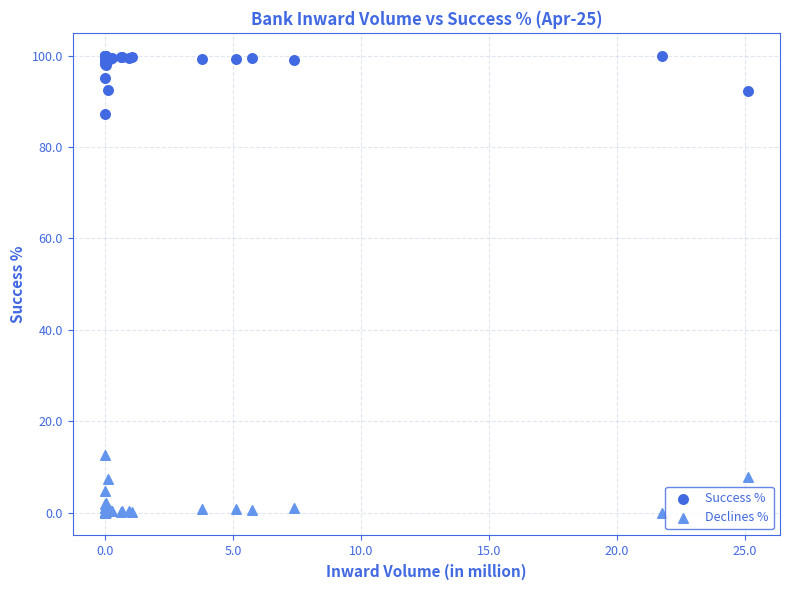

Which series reaches the minimum Y coordinate?

Declines %